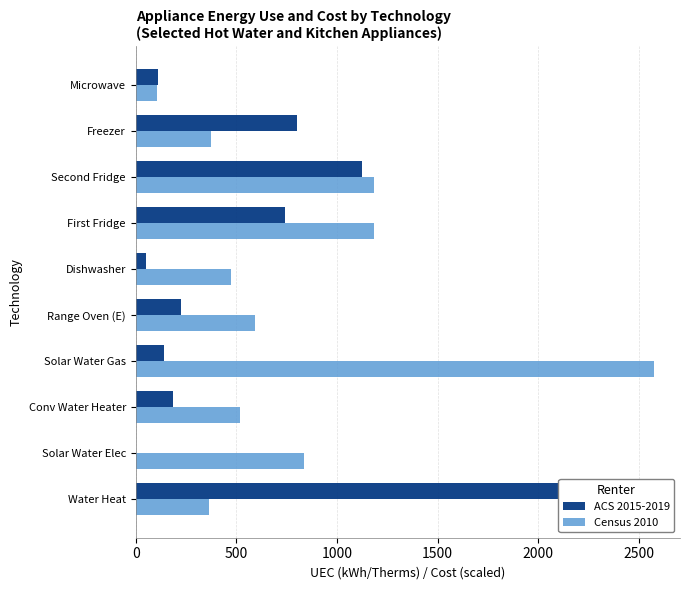

List the series in order of their overall mean, highest first.

Census 2010, ACS 2015-2019